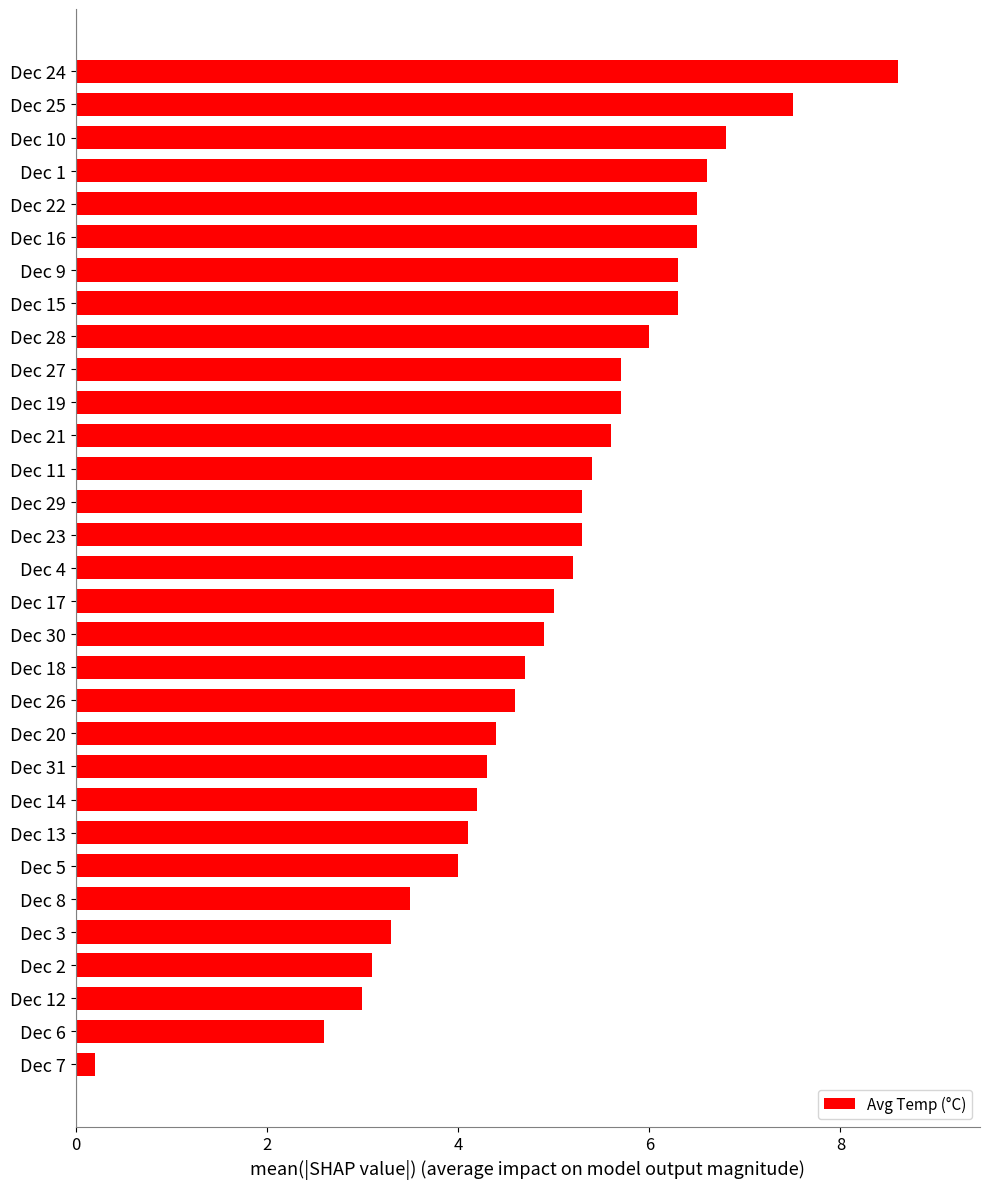

The value at Dec 29 is 5.3. True or false?

True